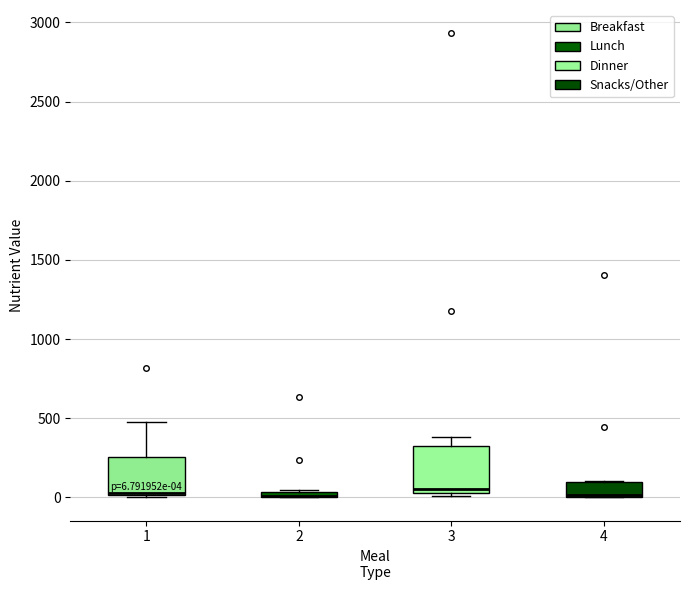

Which box is the tallest, from its lower edge to its upper edge?

3